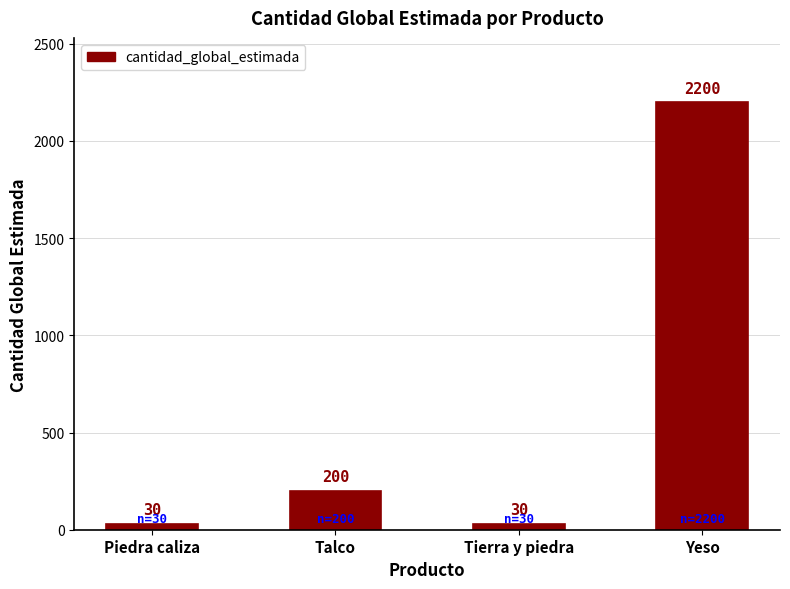

How many data points does each series have?

4